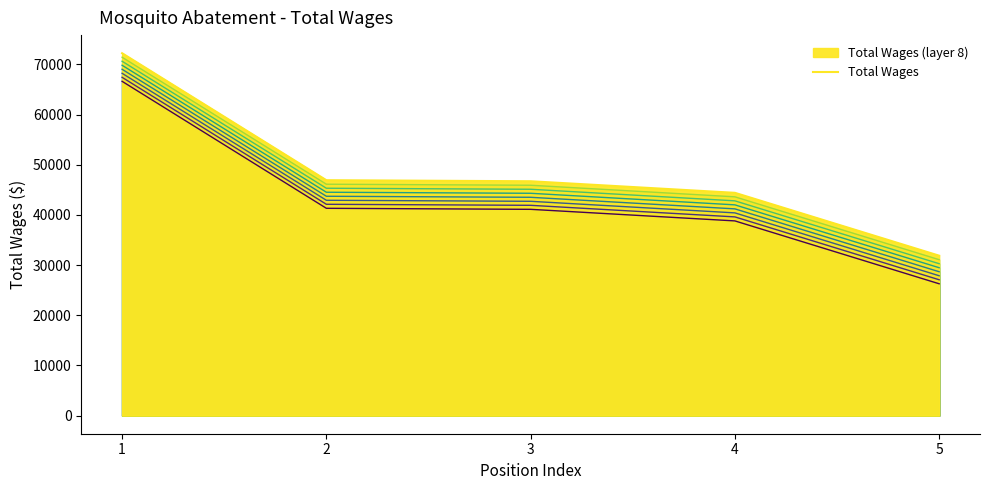

True or false: the data has more than 2 interior local peaks.

False